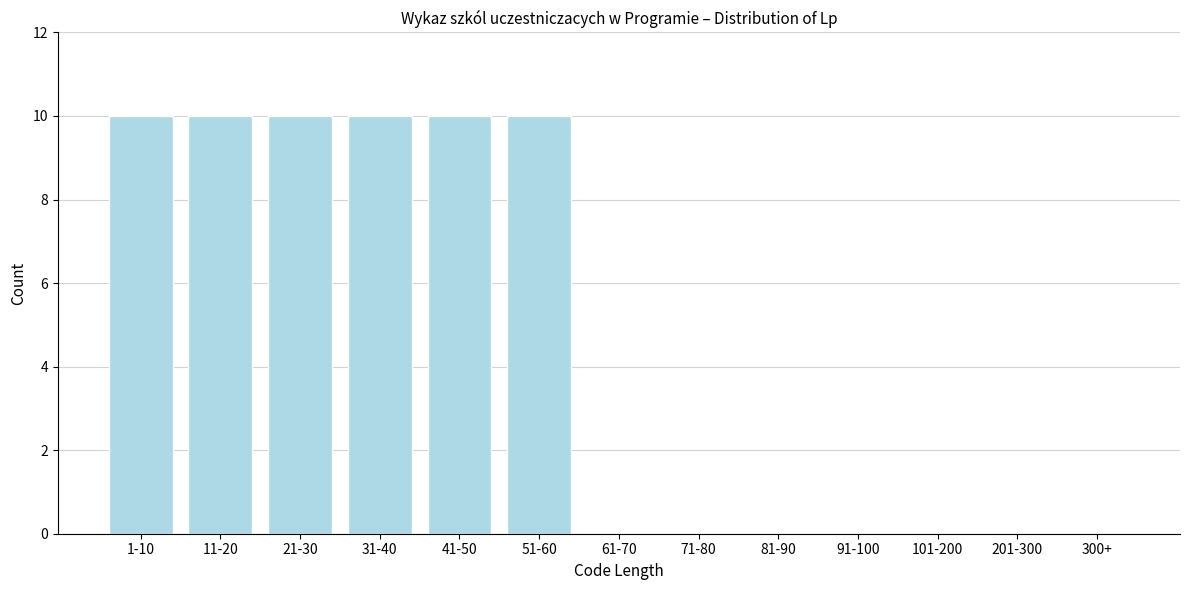

Reading left to right, transcribe all the data shown in this chart.

1-10=10	11-20=10	21-30=10	31-40=10	41-50=10	51-60=10	61-70=0	71-80=0	81-90=0	91-100=0	101-200=0	201-300=0	300+=0